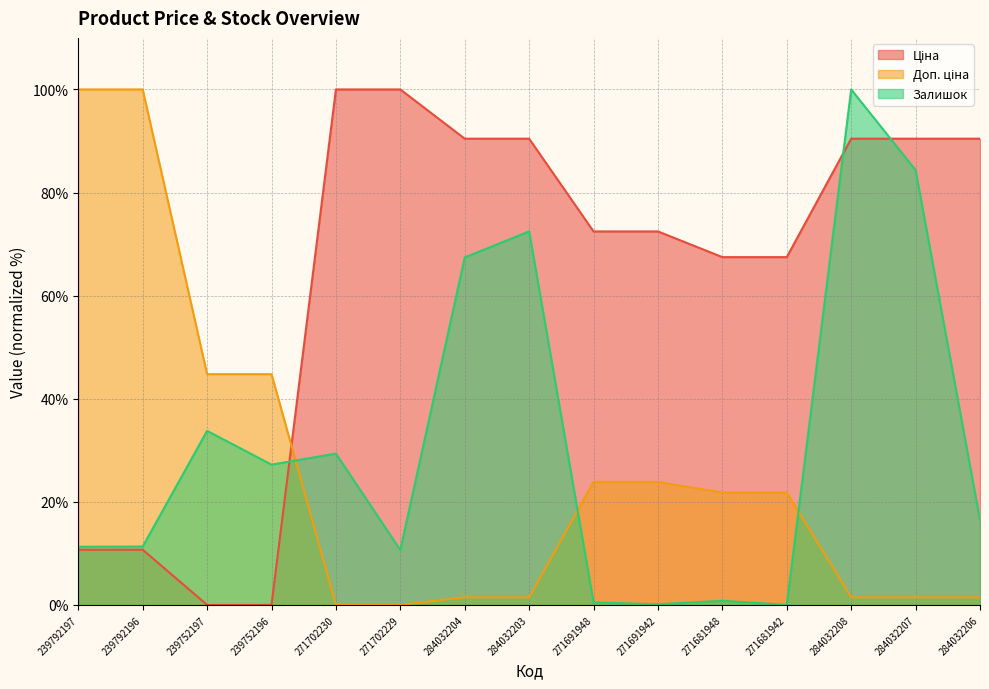

What is the difference between the second highest and second lowest values in the Доп. ціна series?

100.0